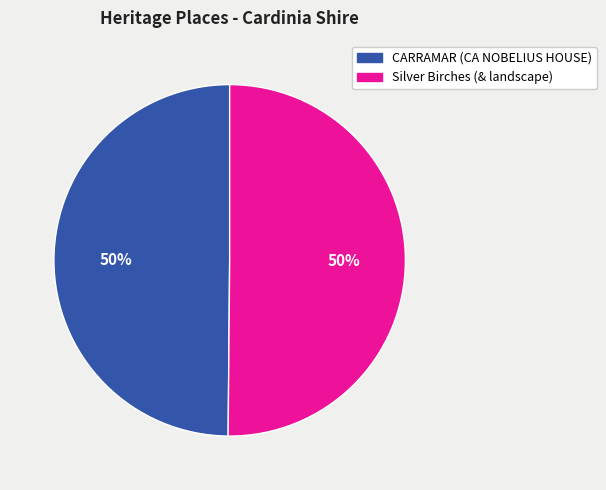

Combined, do CARRAMAR (CA NOBELIUS HOUSE) and Silver Birches (& landscape) account for over 50%?

Yes